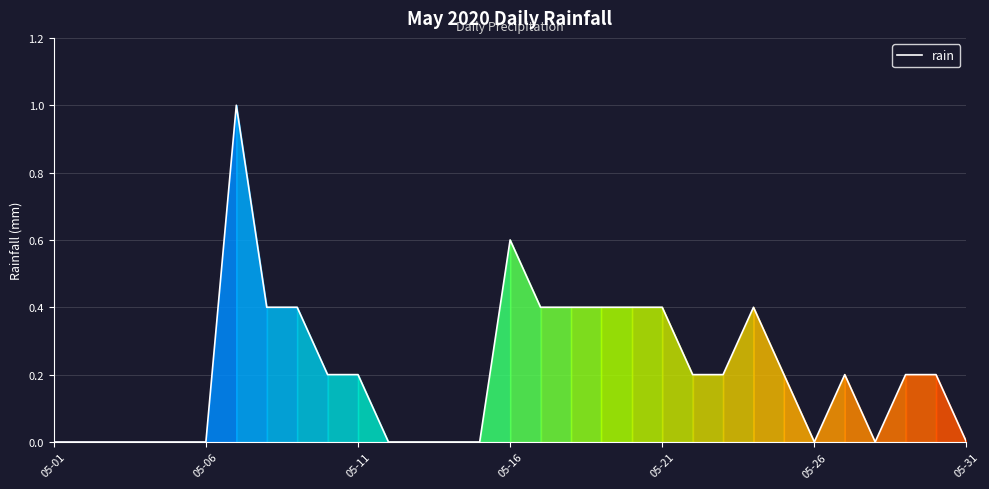

What is the difference between the maximum and minimum values?

1.0